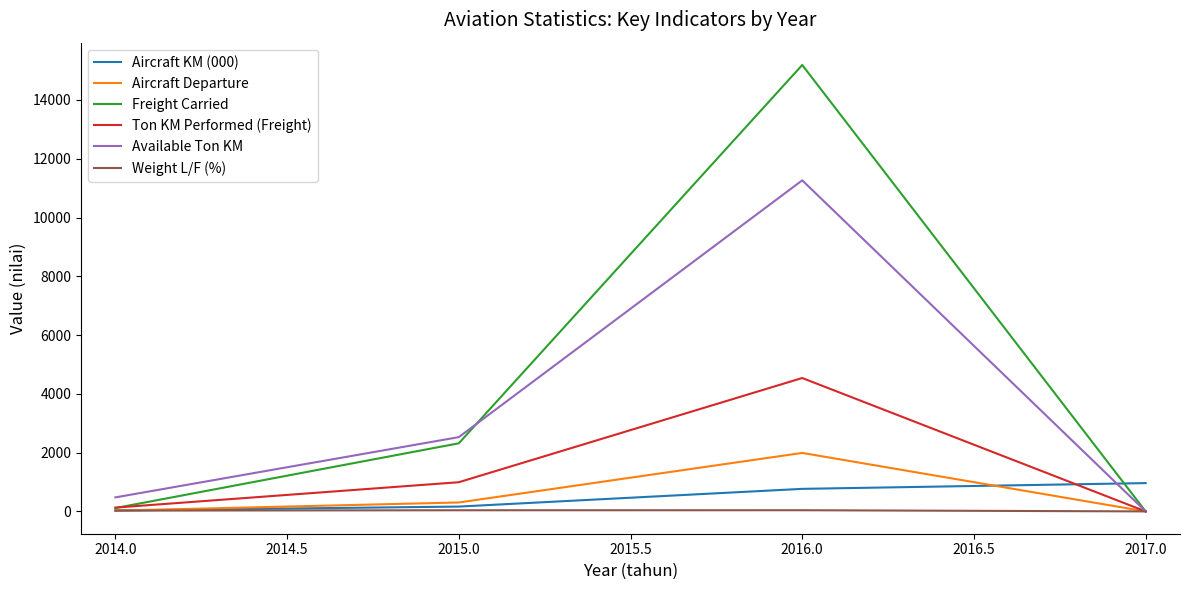

What is the greatest value displayed?

15190